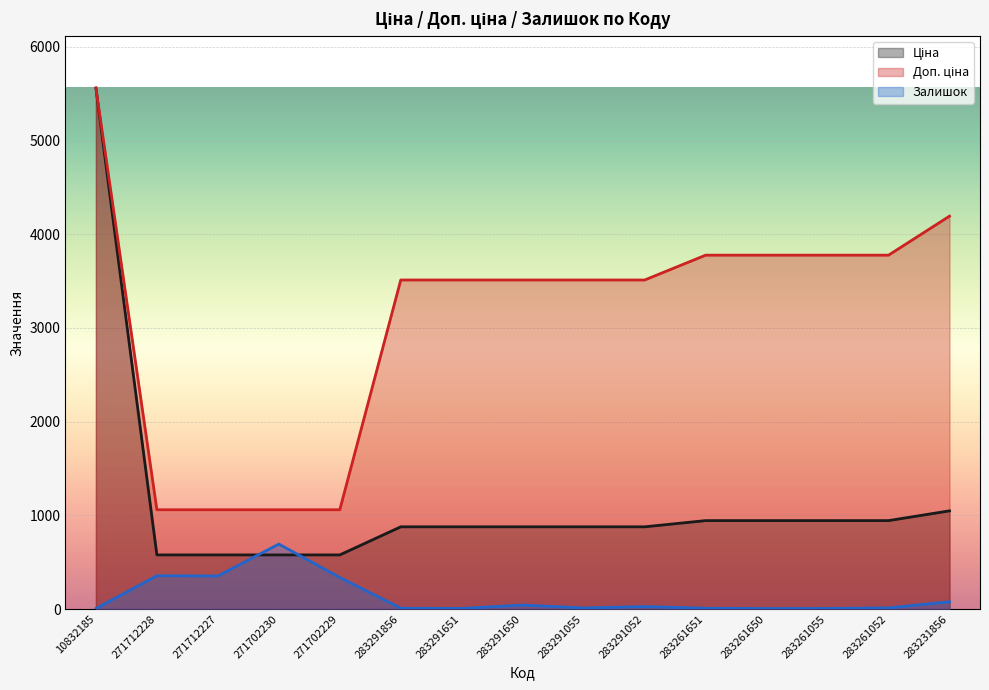

Does the chart display data point markers on the line(s)?

No